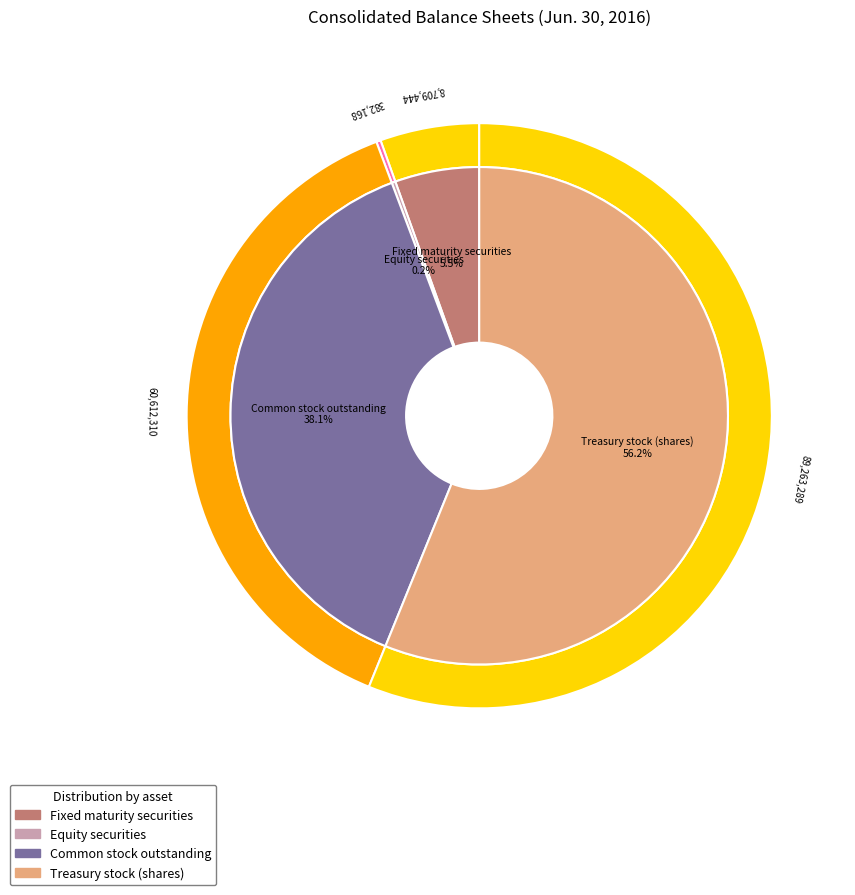

To the nearest percent, what percentage of the pie is Fixed maturity securities?

5%